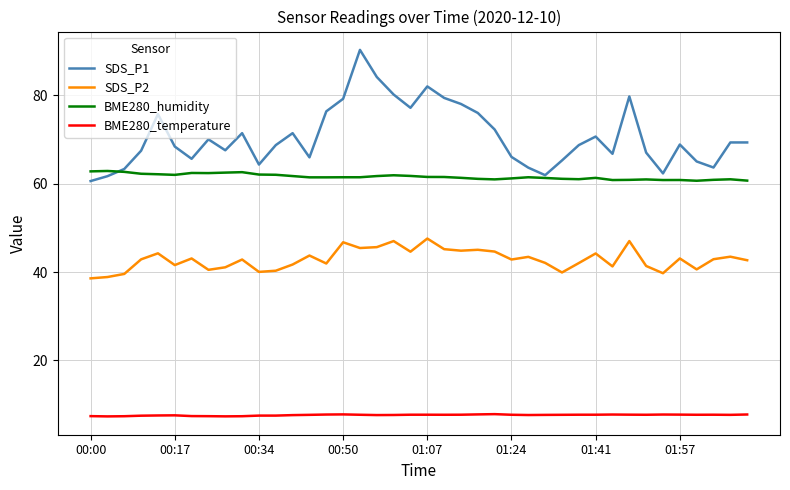

True or false: BME280_humidity and BME280_temperature intersect in this chart.

False